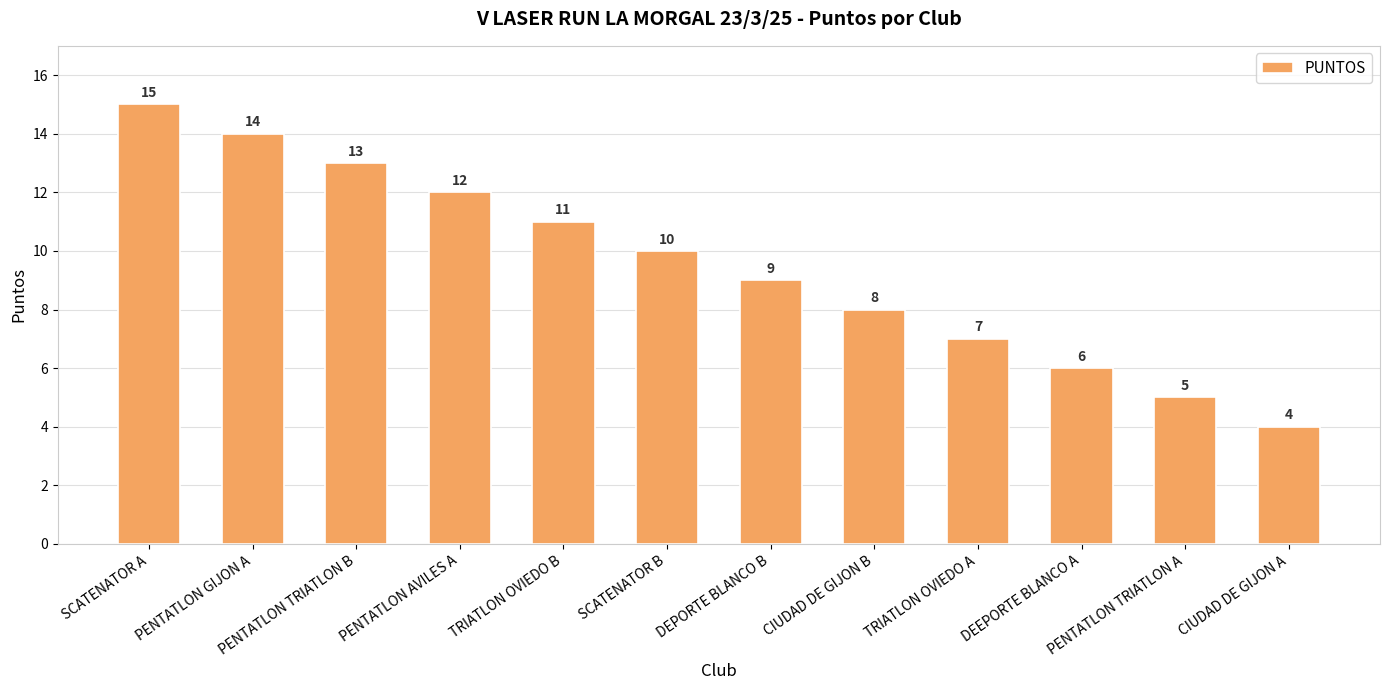

What is the label of the 3rd bar from the left?

PENTATLON TRIATLON B